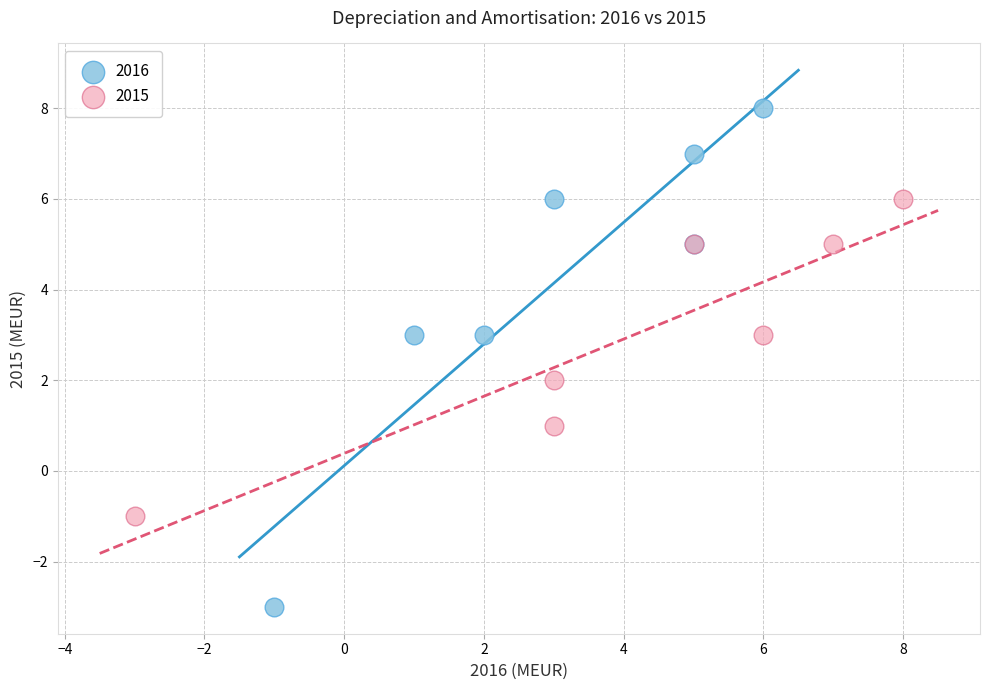

Which series contains the highest Y value?

2016